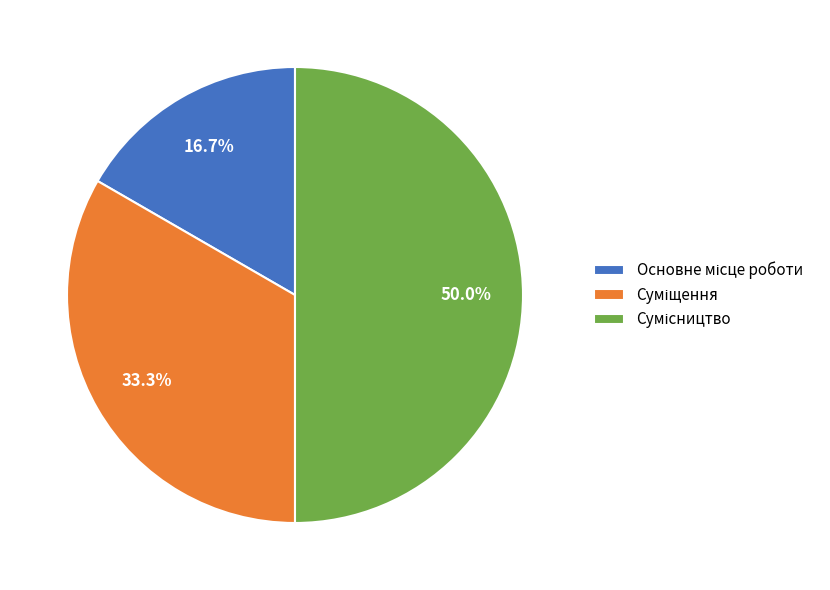

Combined, do Сумісництво and Суміщення account for over 50%?

Yes